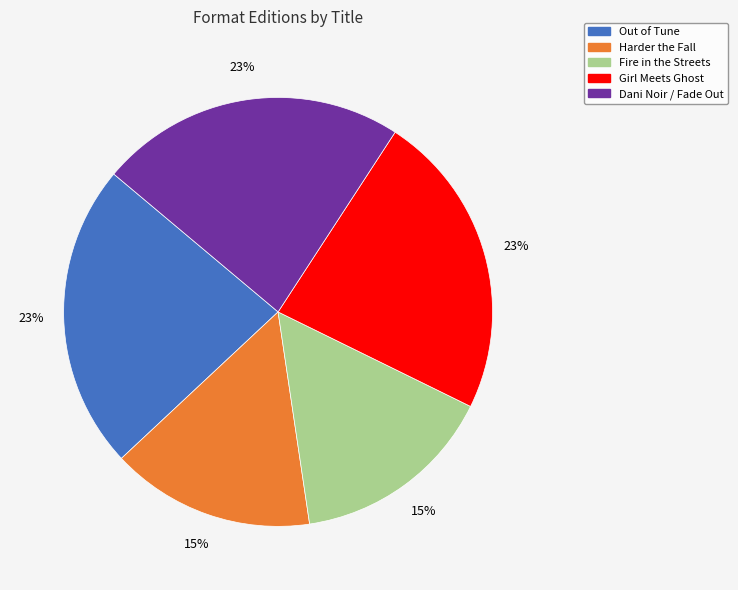

To the nearest percent, what is the difference between the Fire in the Streets and Out of Tune slice percentages?

8%